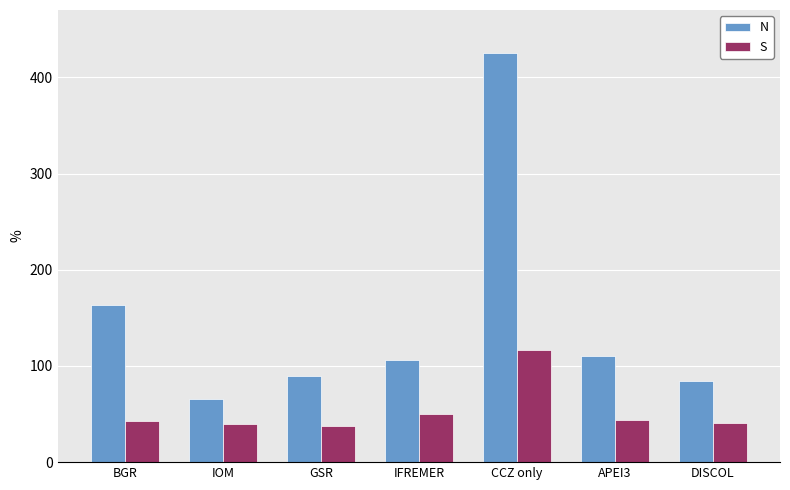

Between IOM and CCZ only, which series saw the biggest shift?

N